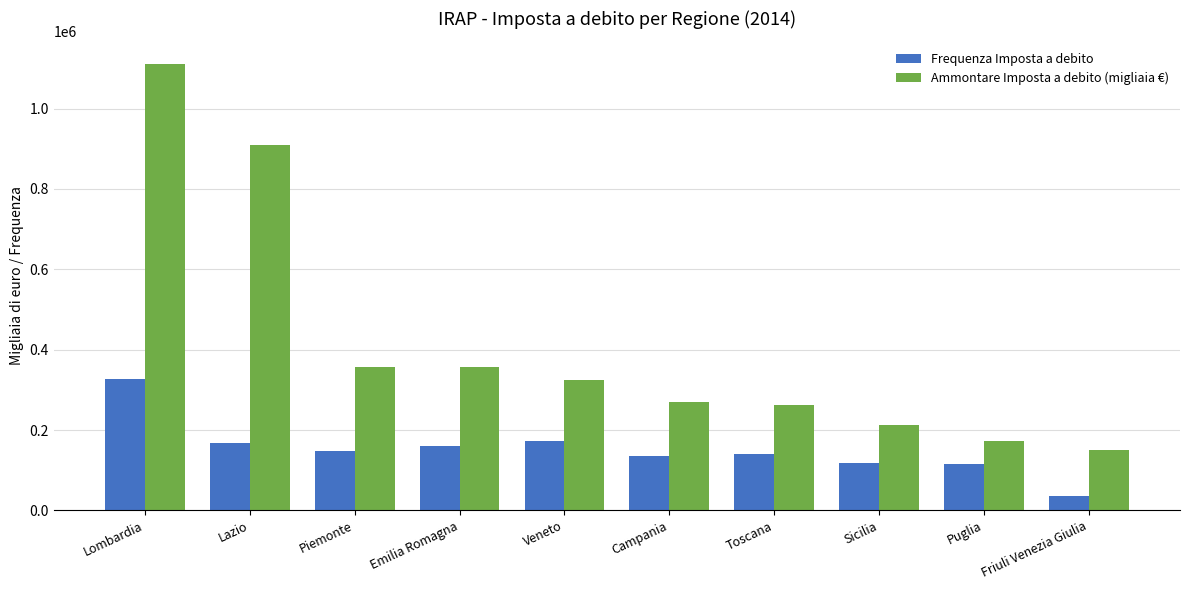

What is the minimum value shown in the chart?

35561